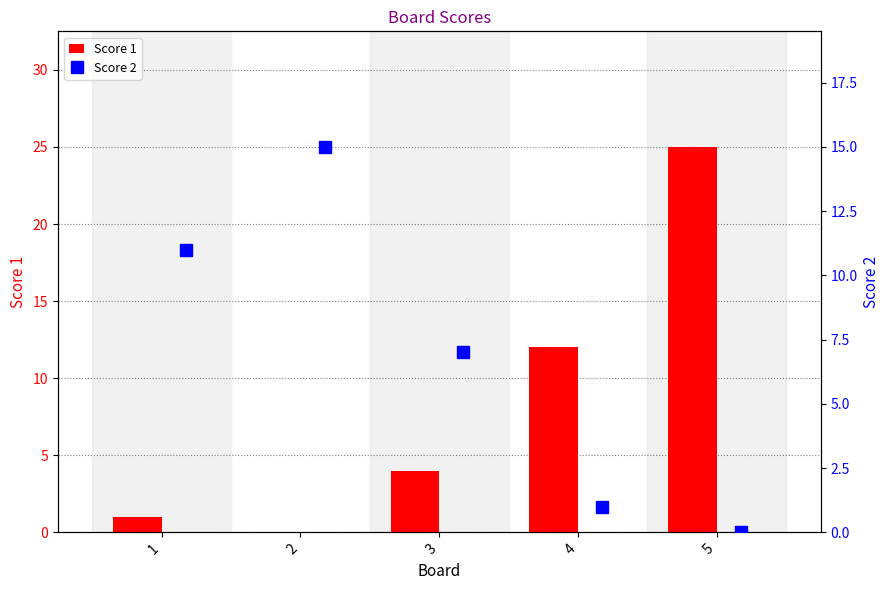

What are all the series names shown in the legend?

Score 1, Score 2